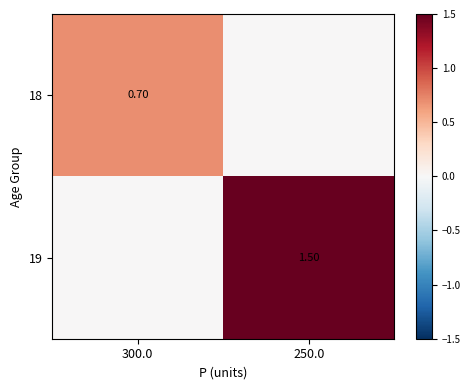

Is it true that 19 equals 1.5 at 250.0?

True